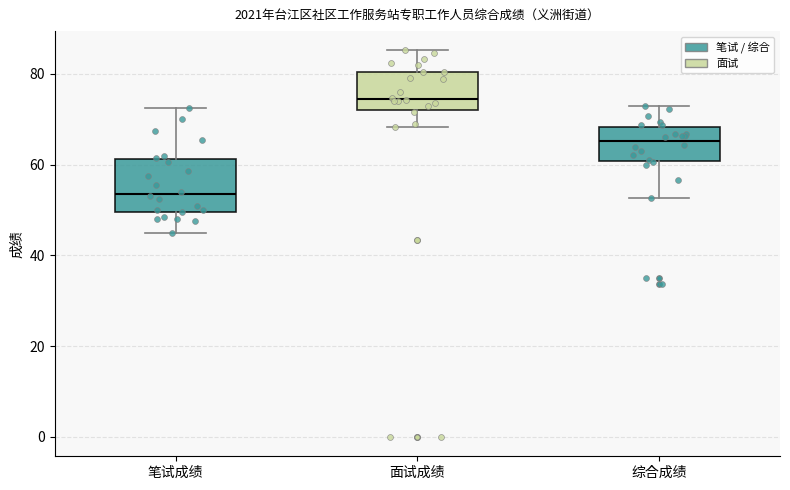

Which box's median line is the highest?

面试成绩